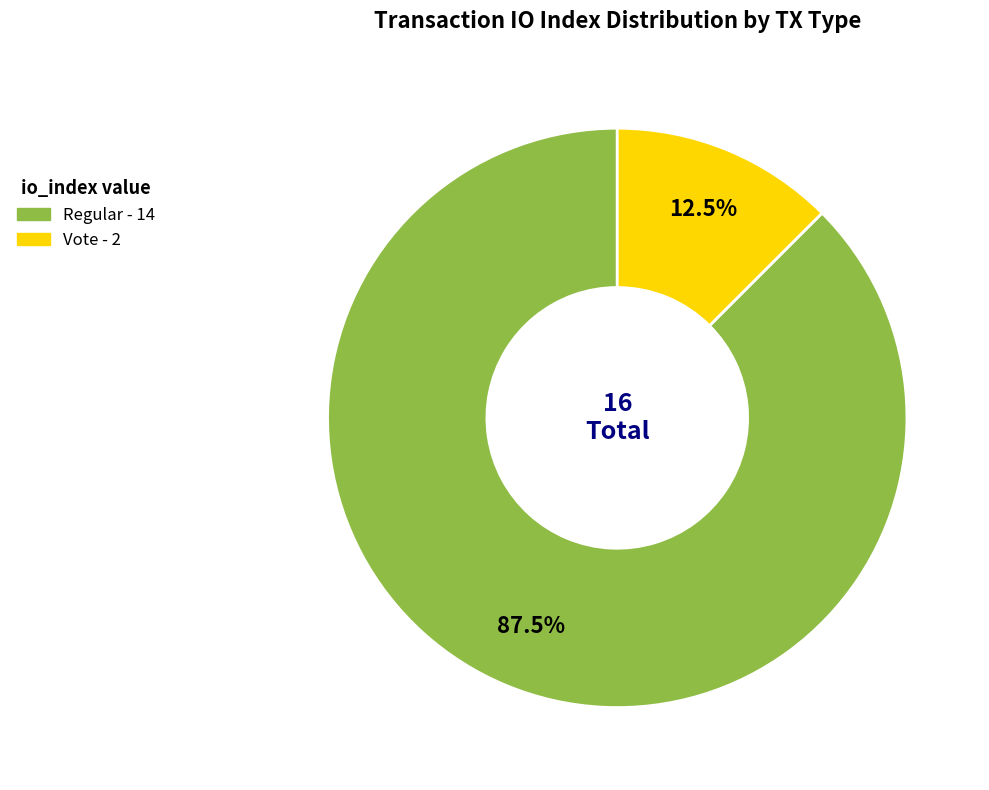

To the nearest percent, what is the difference between the largest and smallest slice percentages?

75%